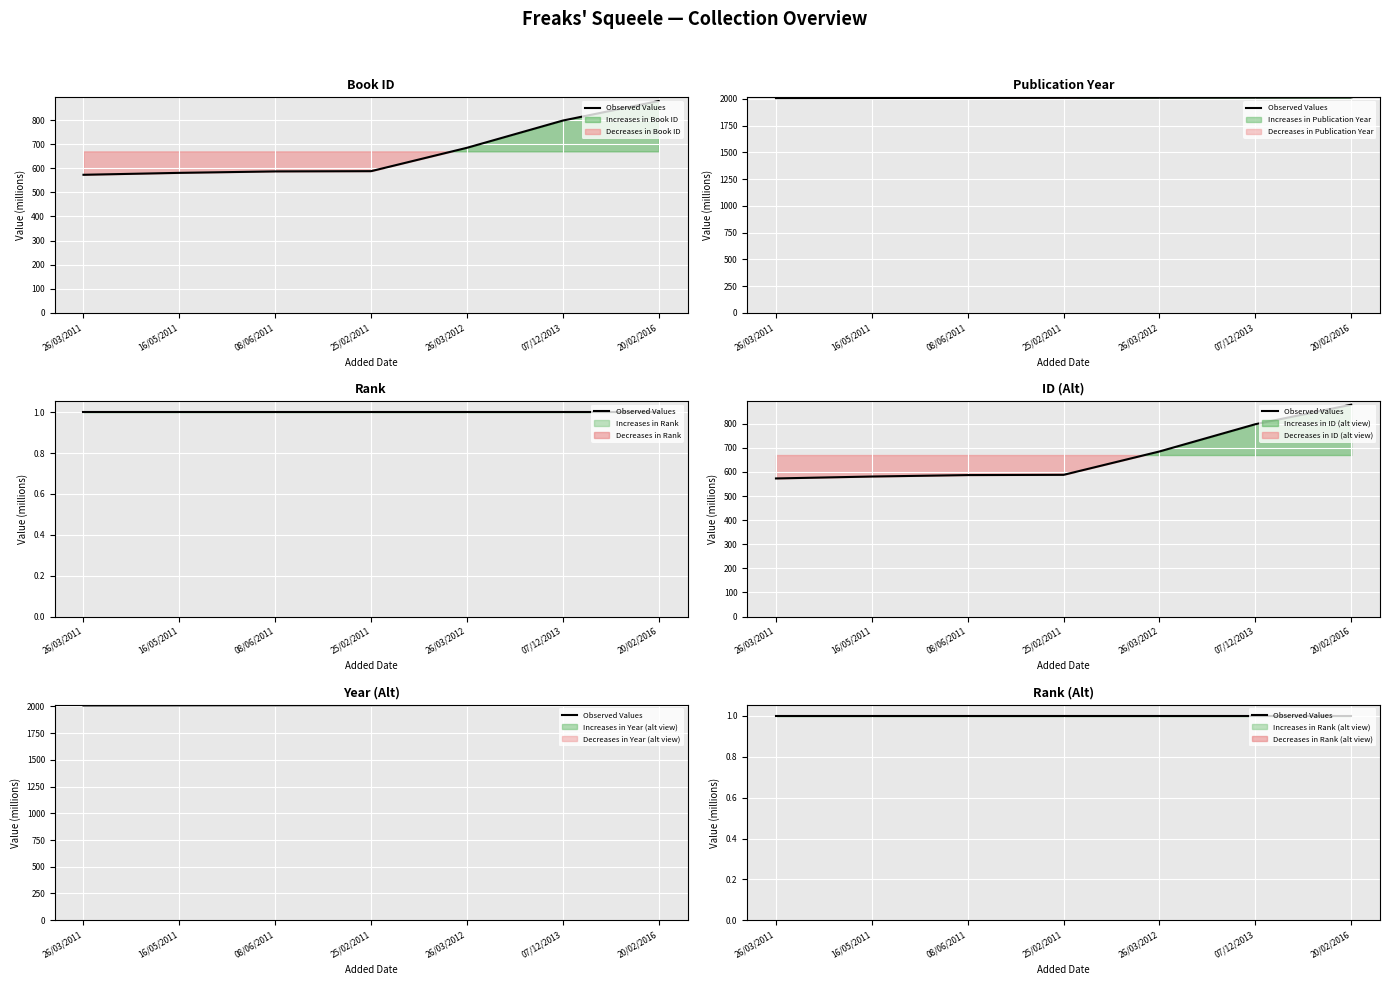

What is the average value of the year series?

2011